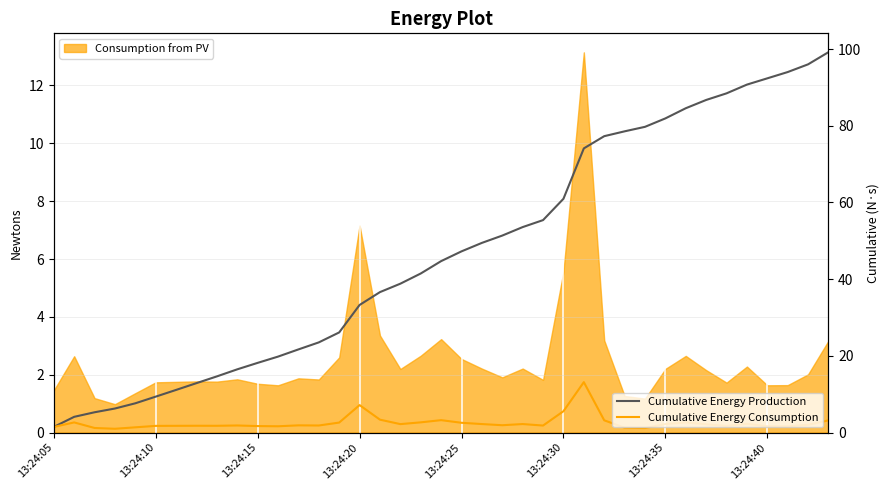

What is the difference between the second highest and minimum values in the Cumulative Energy Consumption series?

6.2